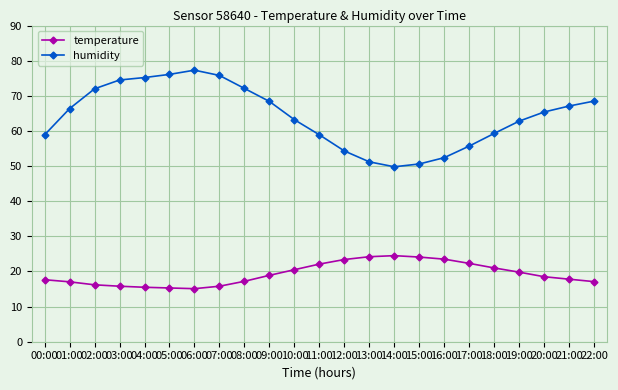

How many categories are shown in the chart?

23